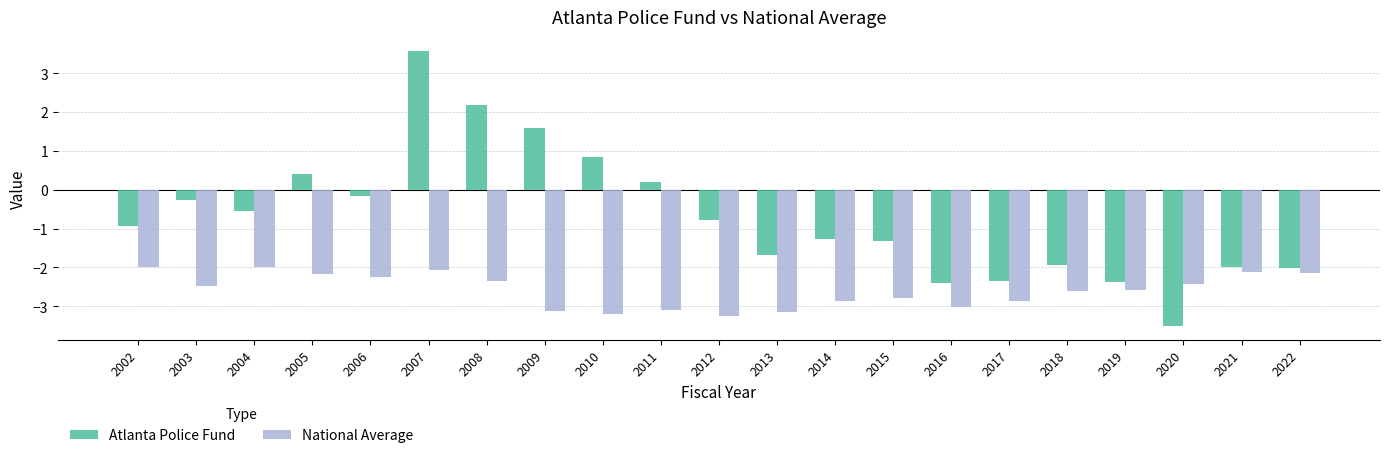

What is the minimum value shown in the chart?

-3.5